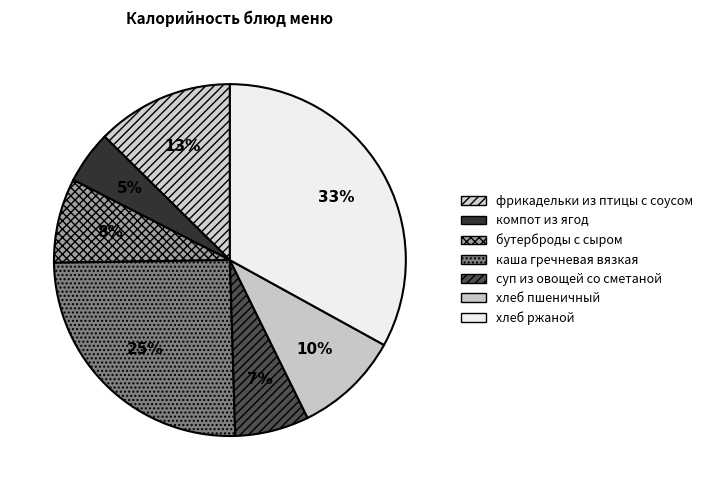

Is there any slice that represents more than half of the pie?

No